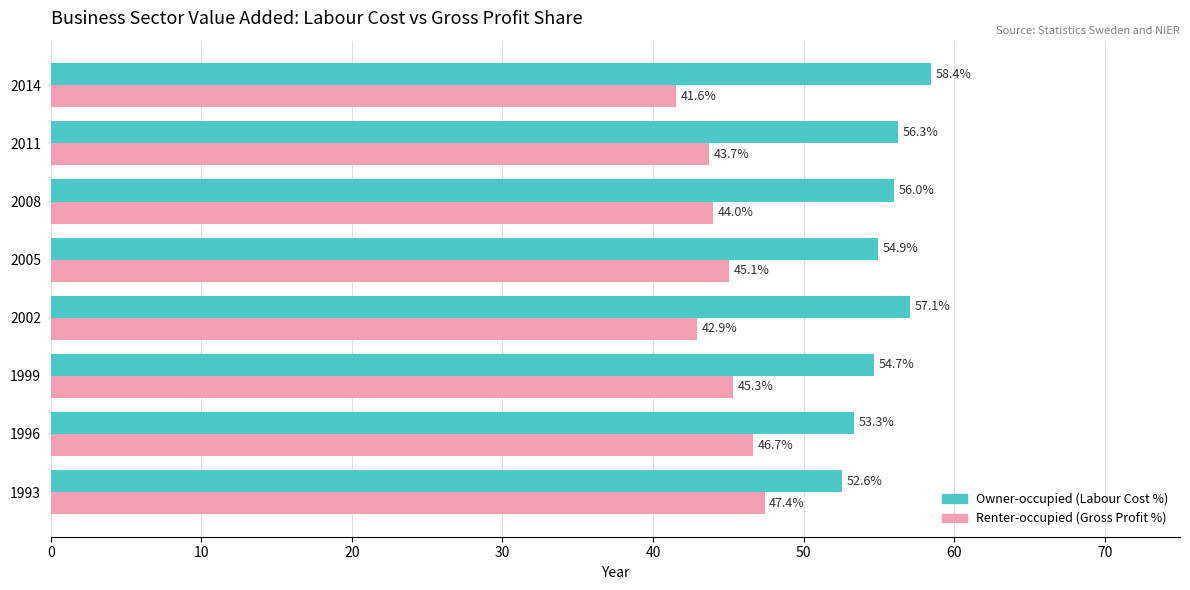

At which category does the chart reach its minimum across all series?

2014